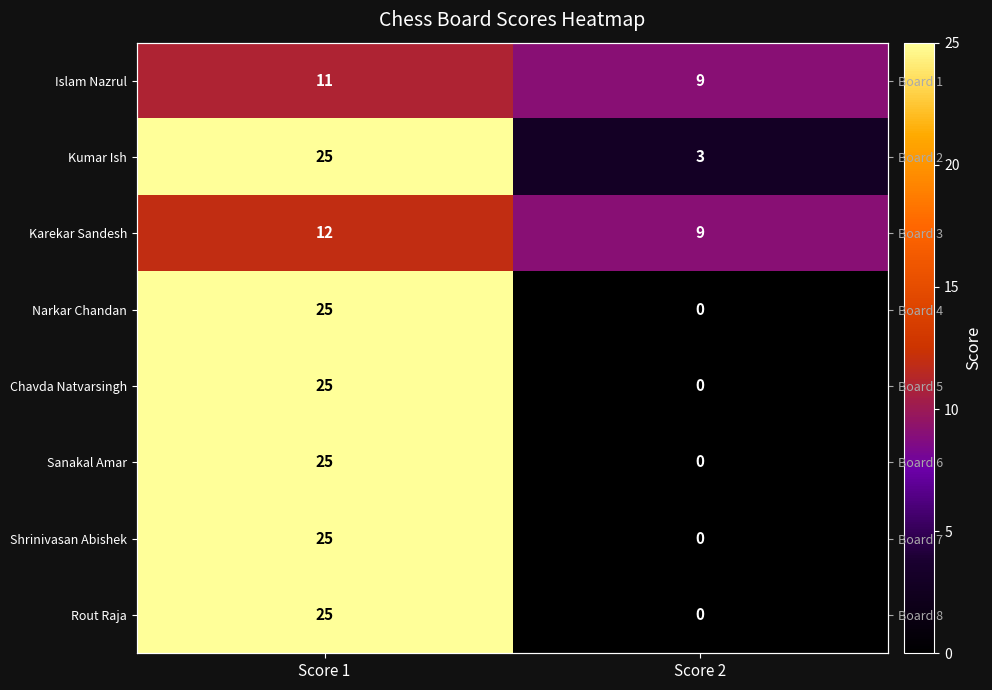

Which label corresponds to the smallest value in the chart?

Score 2